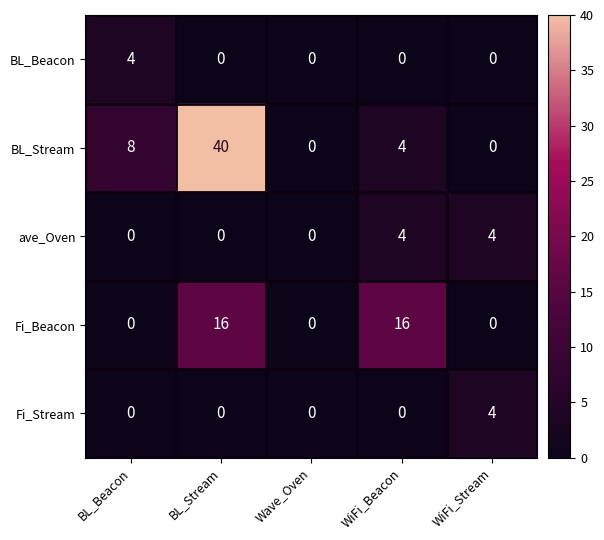

Is it true that Fi_Beacon equals -10 at BL_Beacon?

False